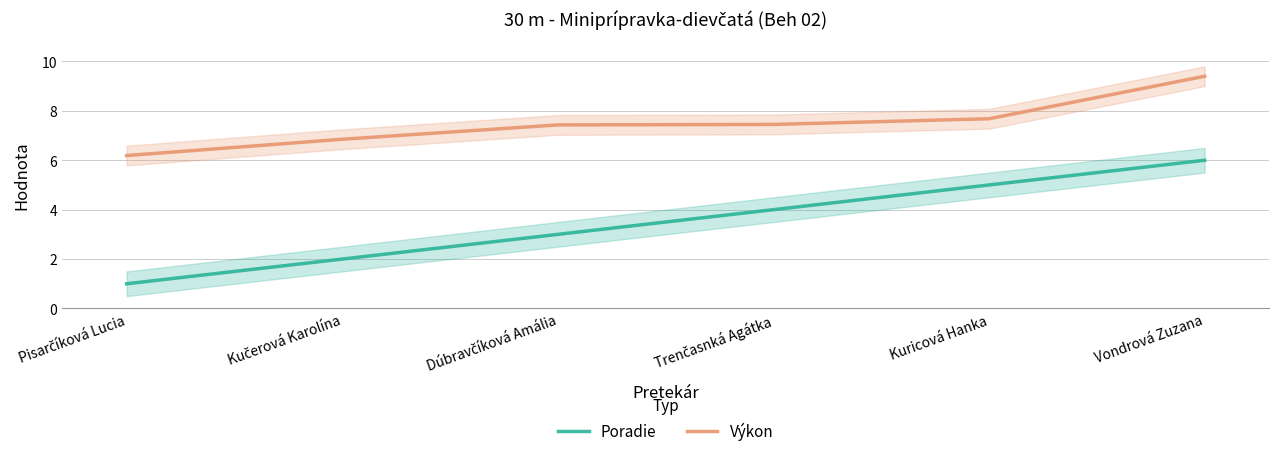

How many values in the Výkon series are below 7?

2